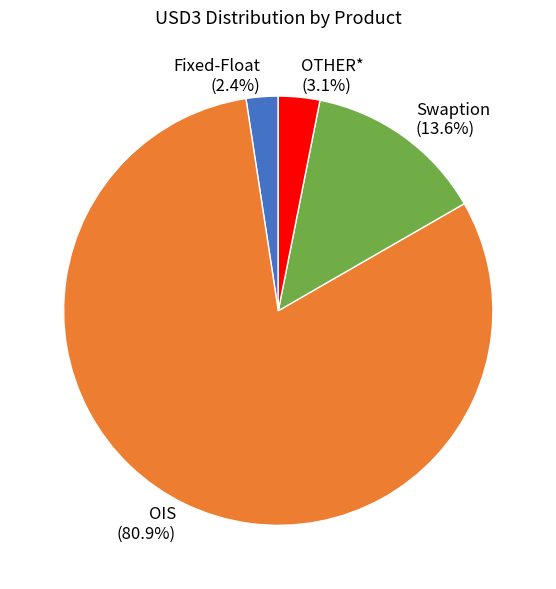

What is the smallest slice in the pie chart?

Fixed-Float